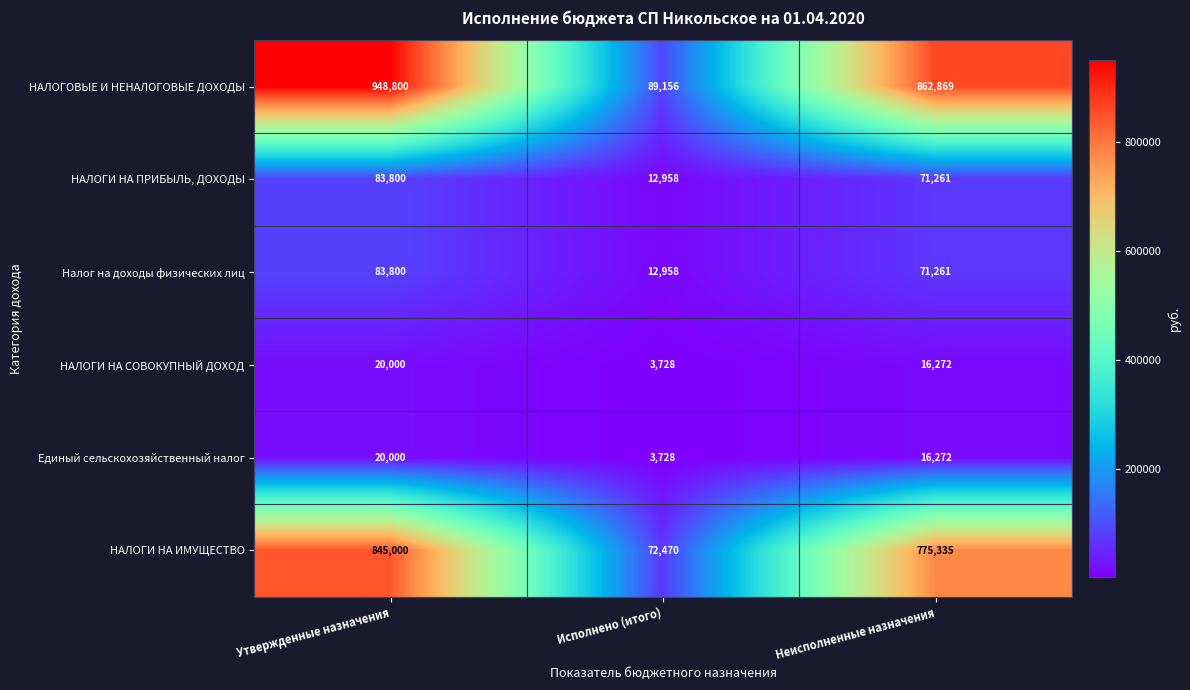

Which category has the lowest value across all series?

Исполнено (итого)